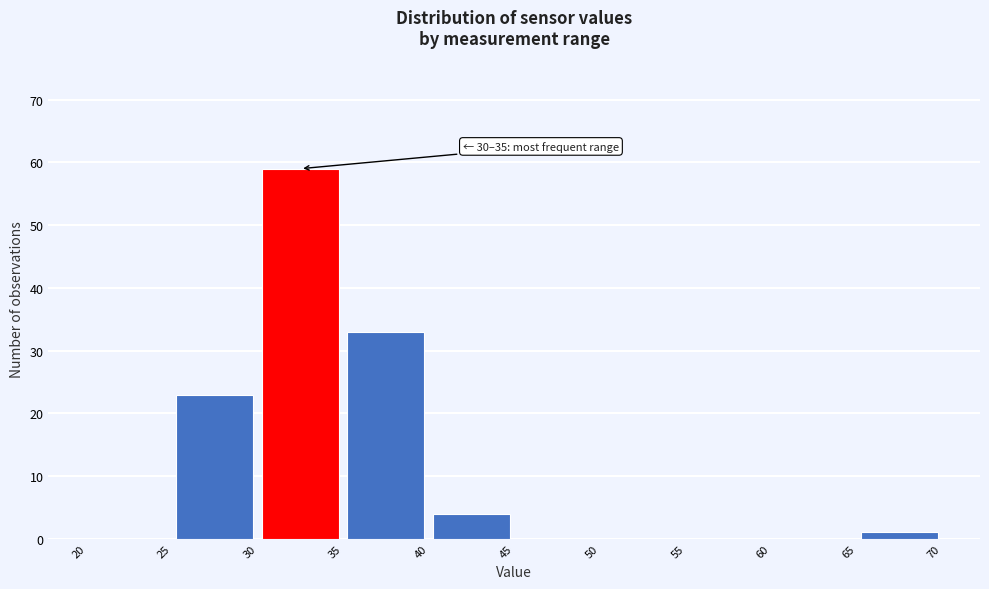

Which range on the x-axis has the tallest bar?

30 to 35